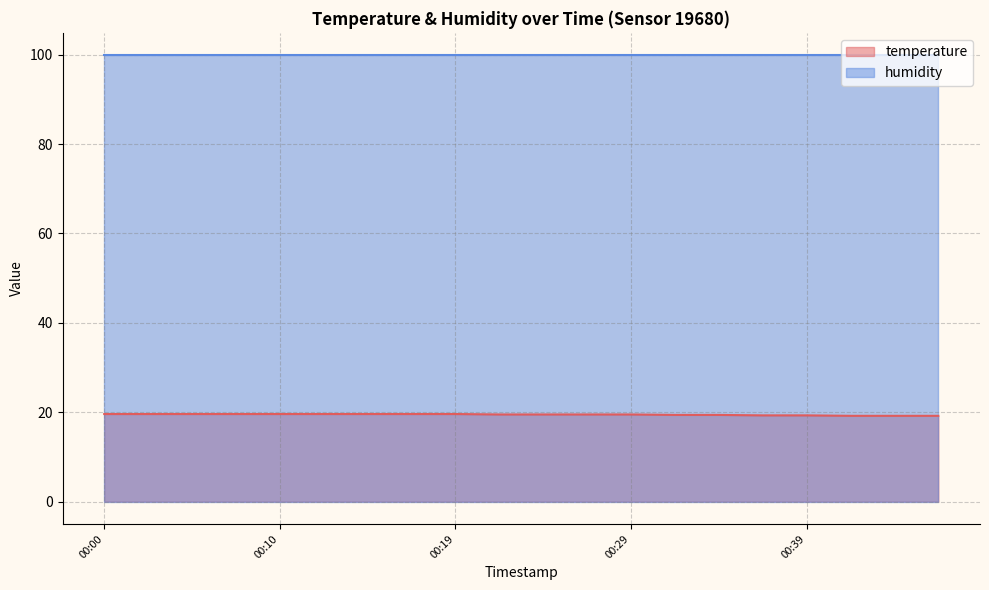

Between 00:41 and 00:46, which is larger?

00:41